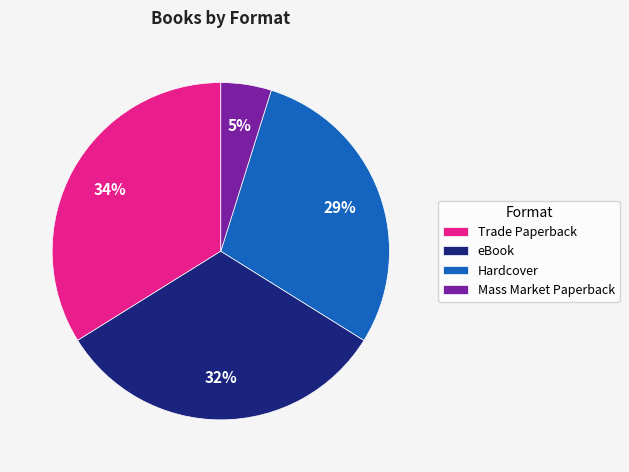

Combined, do Mass Market Paperback and eBook account for over 50%?

No